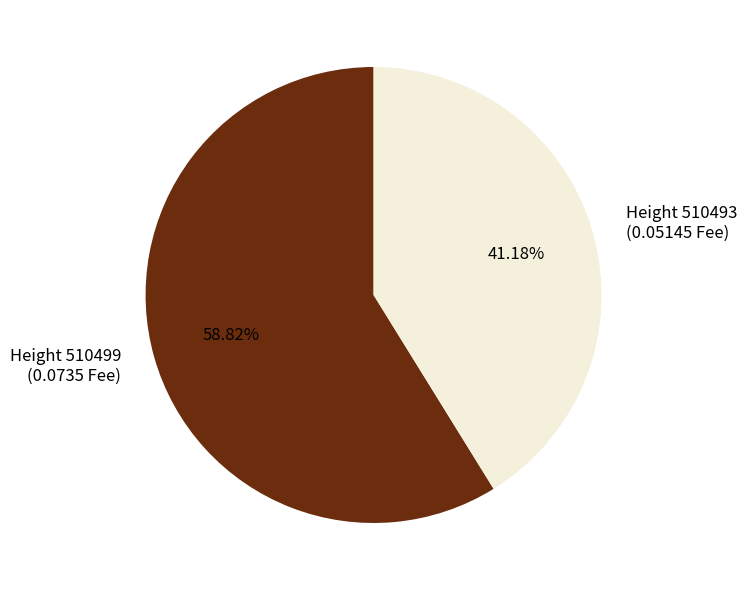

Does Height 510493 (0.05145 Fee) represent more than half of the total?

No